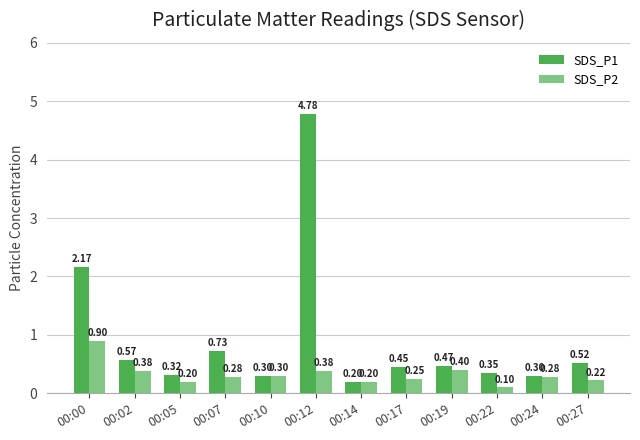

Which series changed the most between 00:17 and 00:22?

SDS_P2